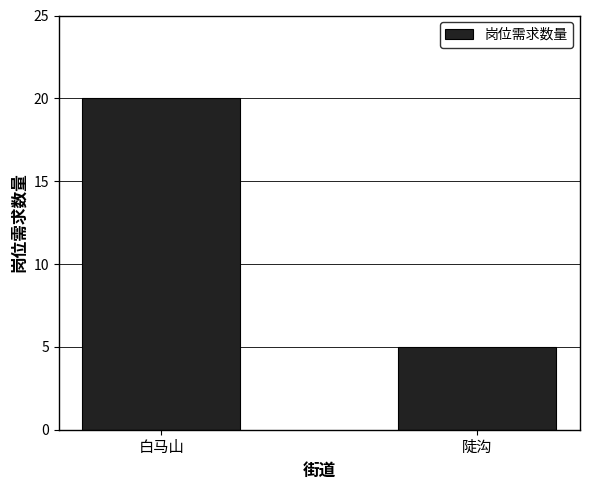

What is the label of the 1st bar from the right?

陡沟